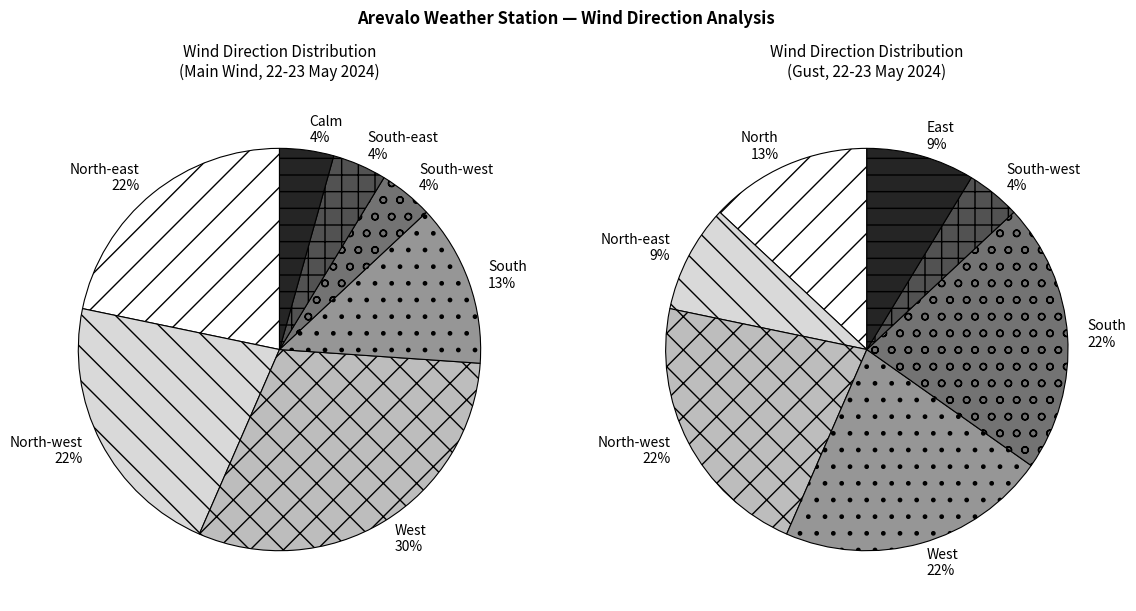

What percentage is the Calm slice, to the nearest percent?

4%